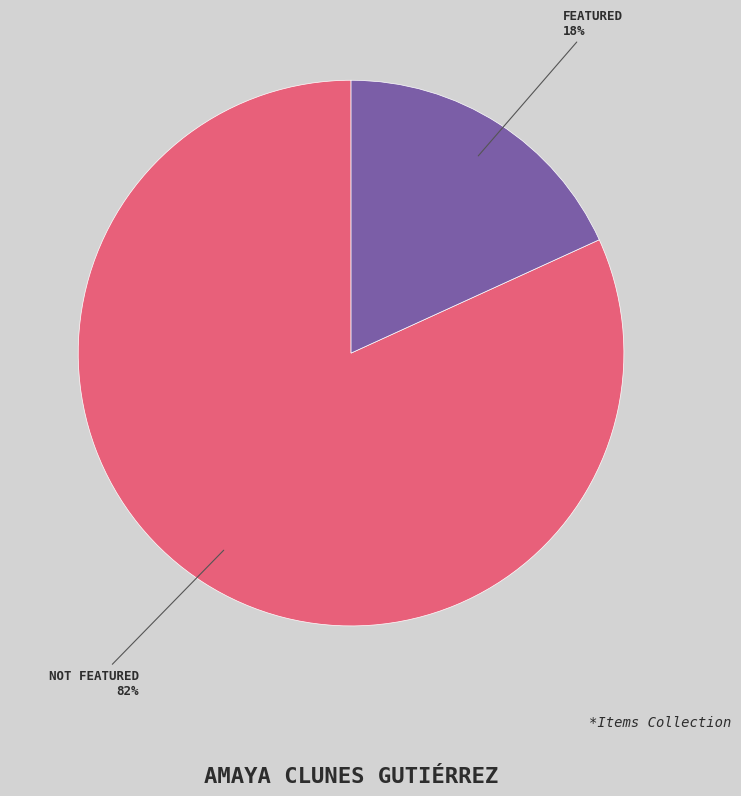

Does any single category account for the majority?

Yes